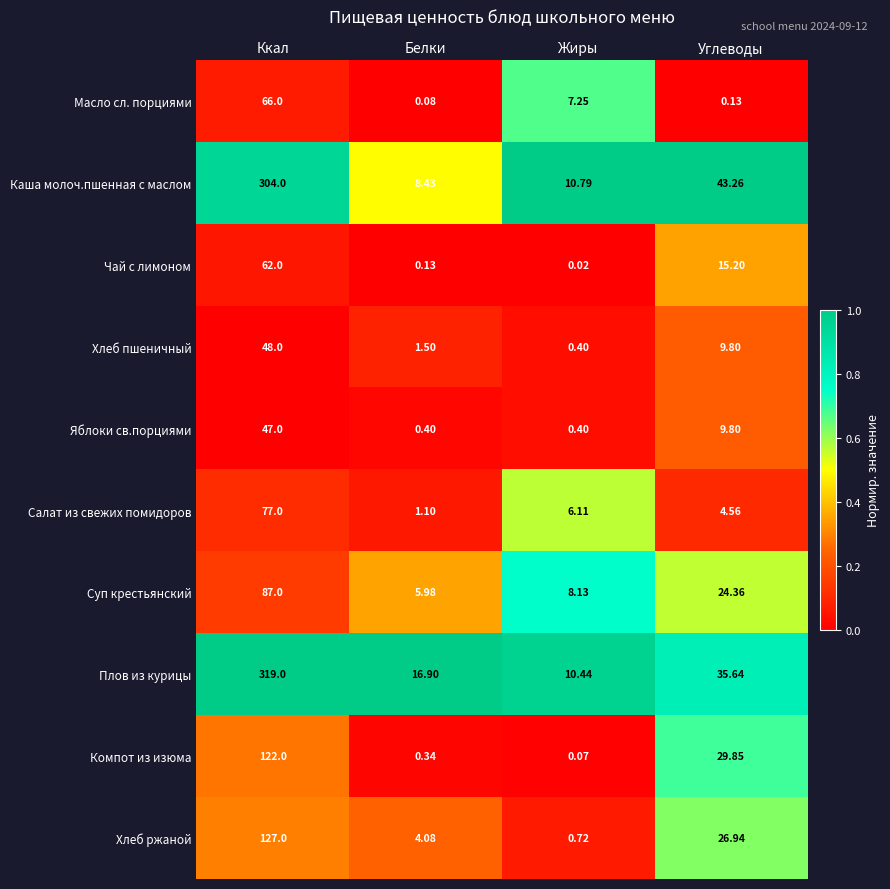

What is the total value across all series at Углеводы?

199.5